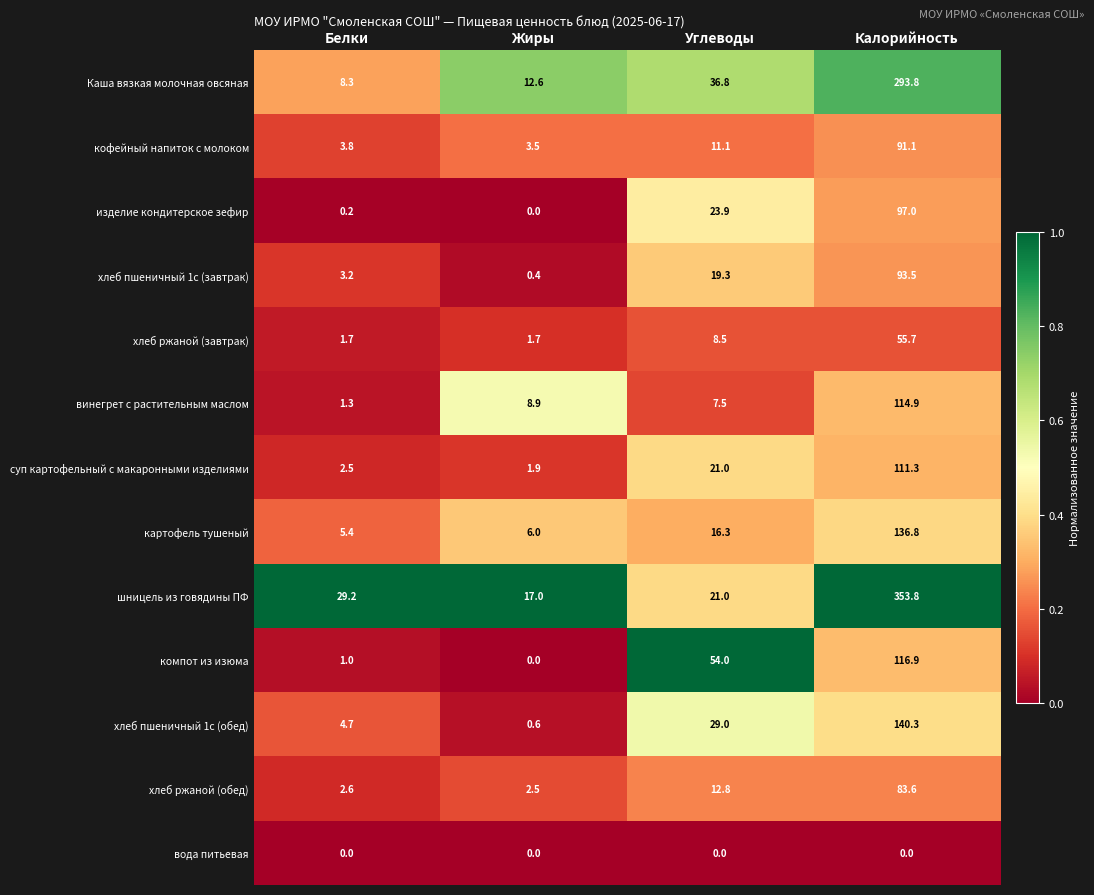

What is the difference between the maximum and minimum values in the Каша вязкая молочная овсяная series?

285.5